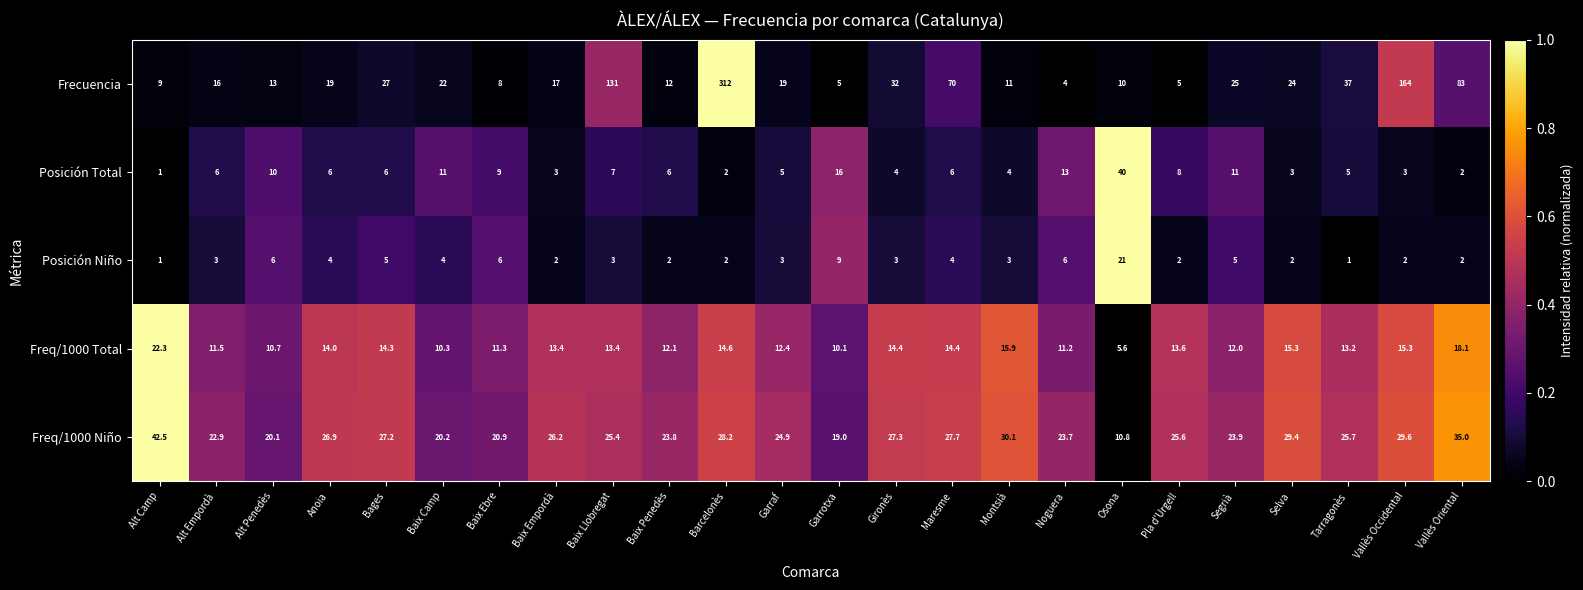

Where is Posición Niño nearest to the value 11?

Garrotxa